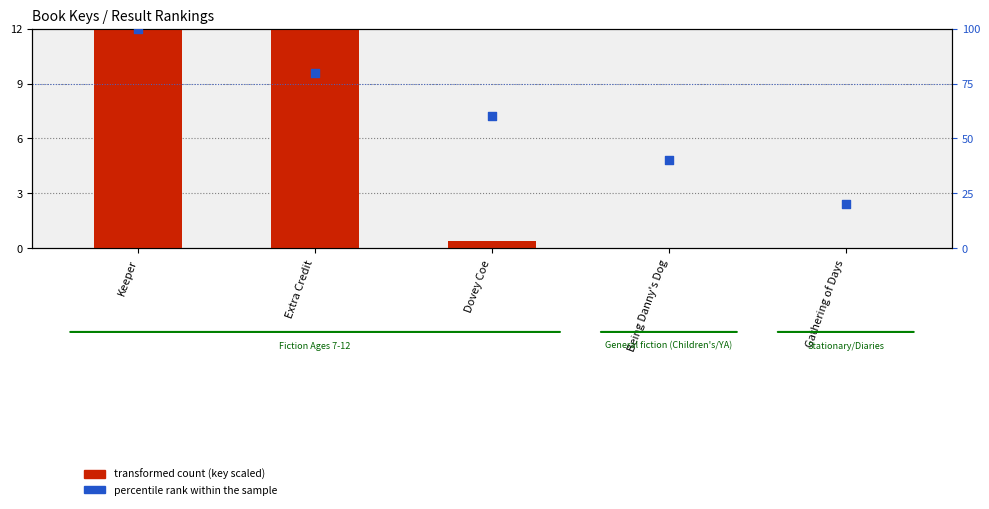

At how many categories does at least one series exceed 83?

1